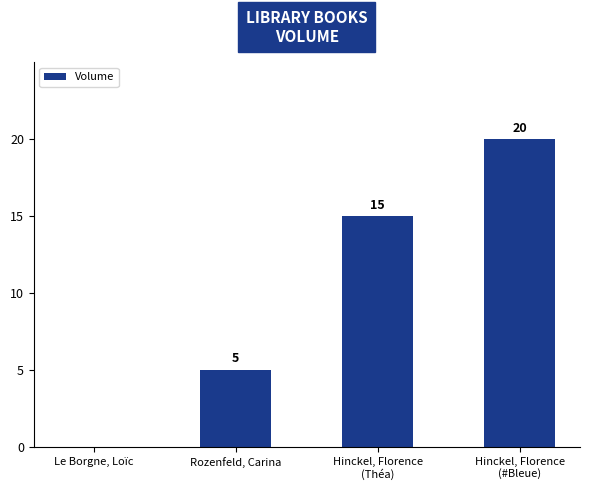

How many series are shown in this chart?

1